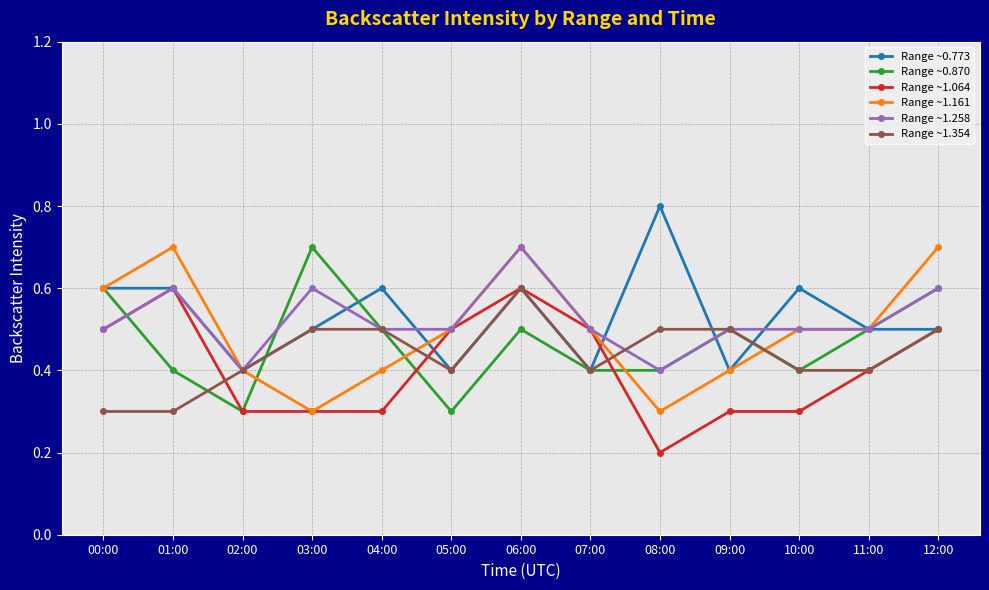

What is the sum of the Range ~1.258 values at 12:00 and 06:00?

1.3